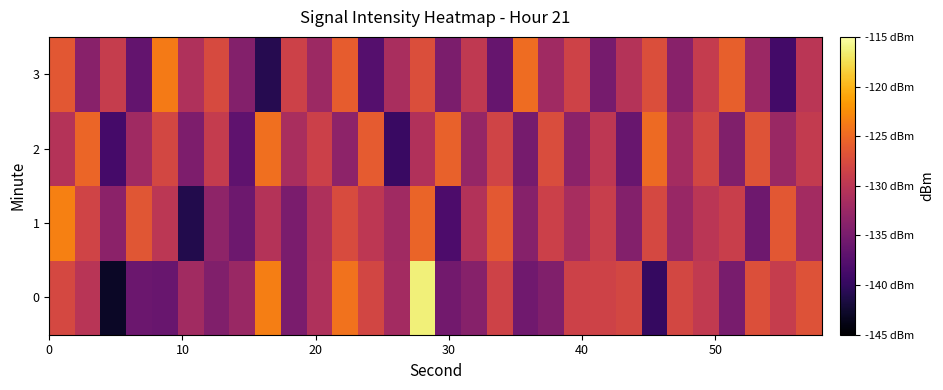

What is the maximum value shown in the chart?

-116.4